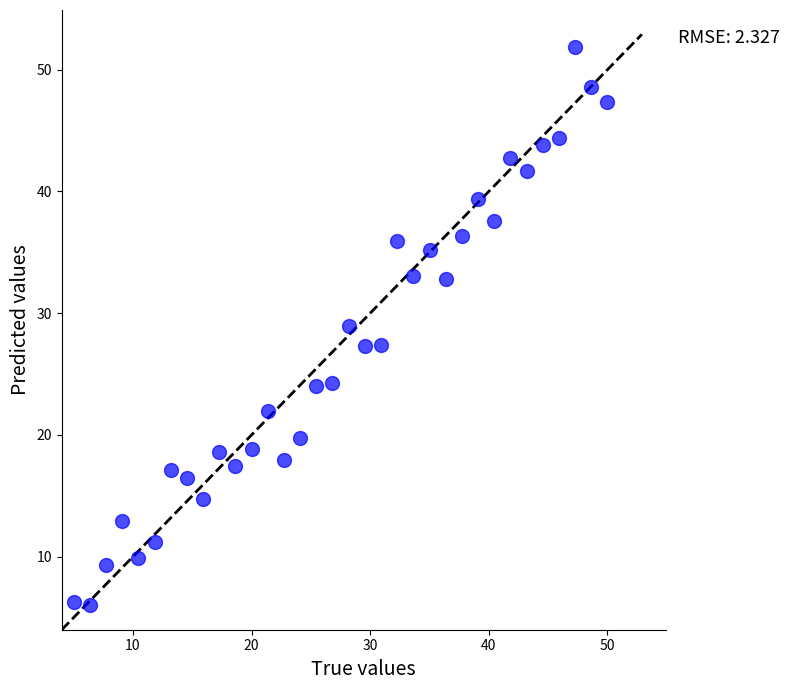

What is the range of Y values (max minus min)?

45.9